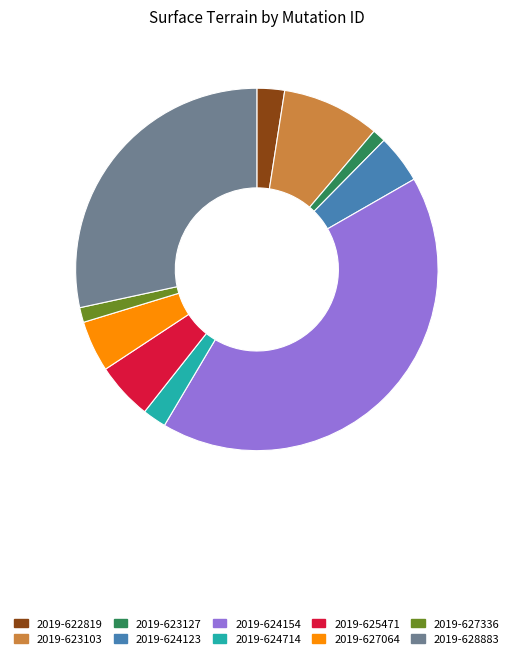

Which has a higher value, 2019-623103 or 2019-628883?

2019-628883